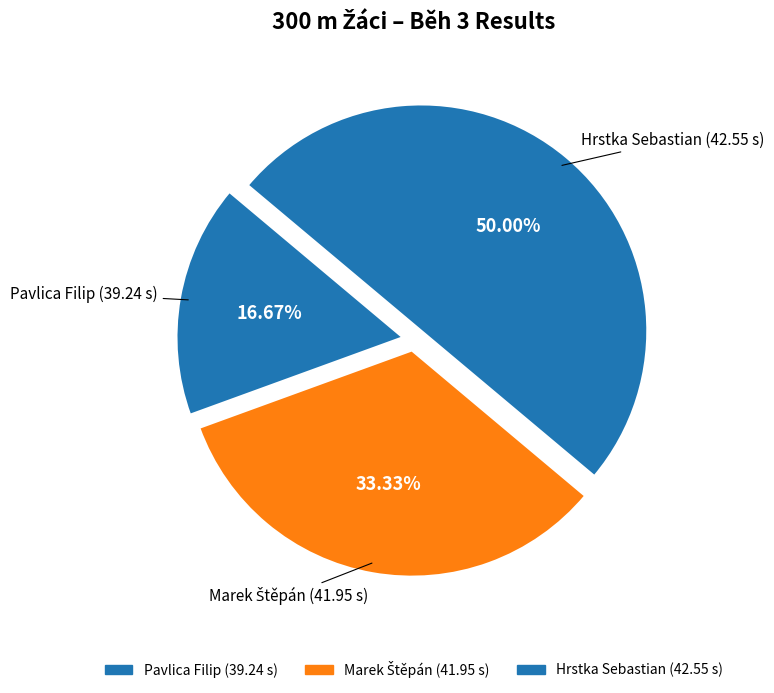

Between Pavlica Filip and Hrstka Sebastian, which is larger?

Hrstka Sebastian